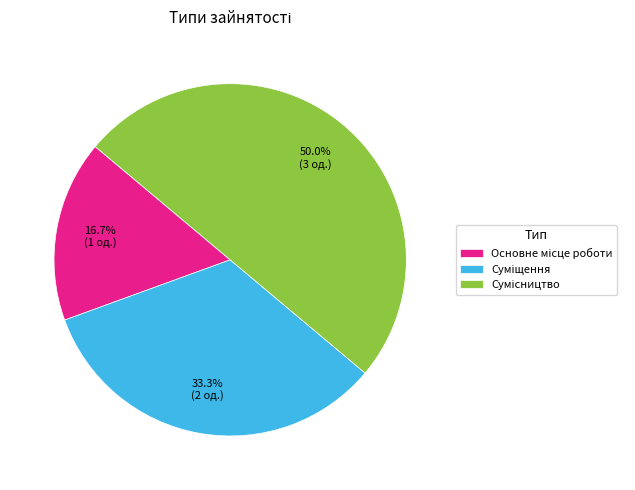

How many segments does this pie chart have?

3